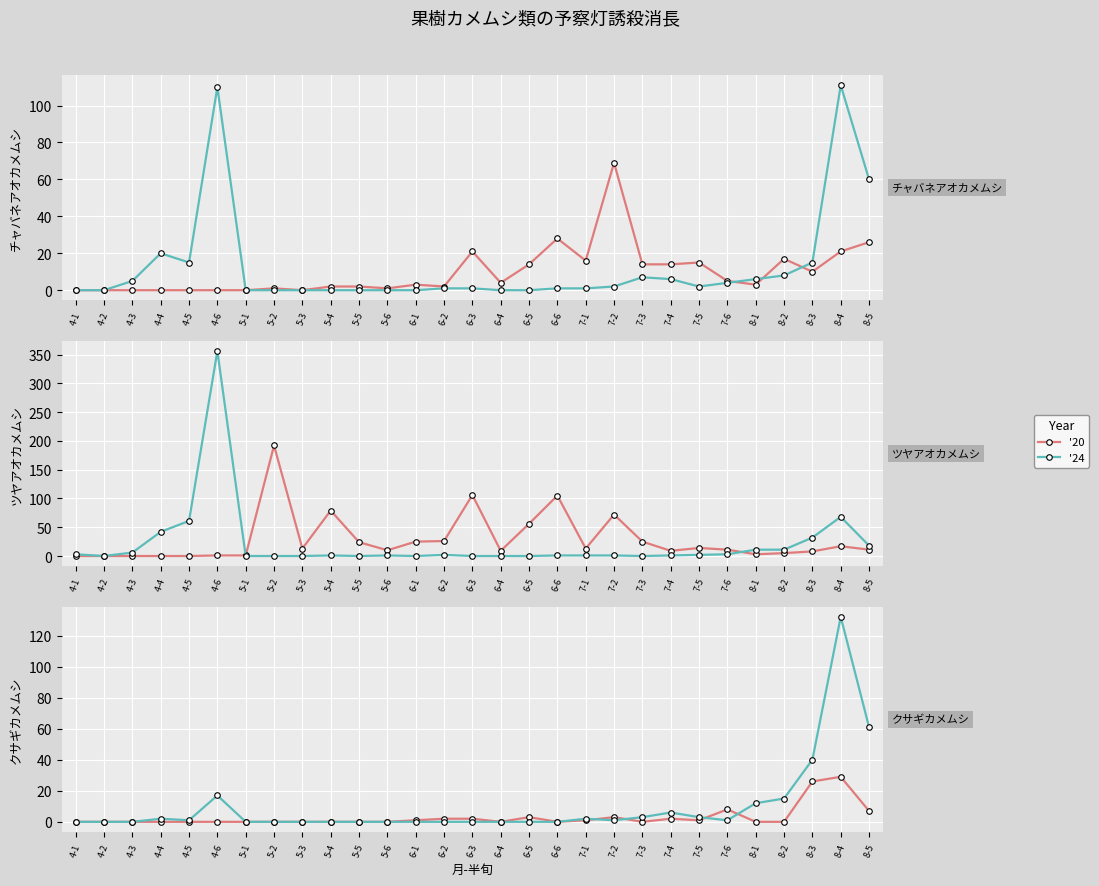

At how many categories does at least one series exceed 278?

1